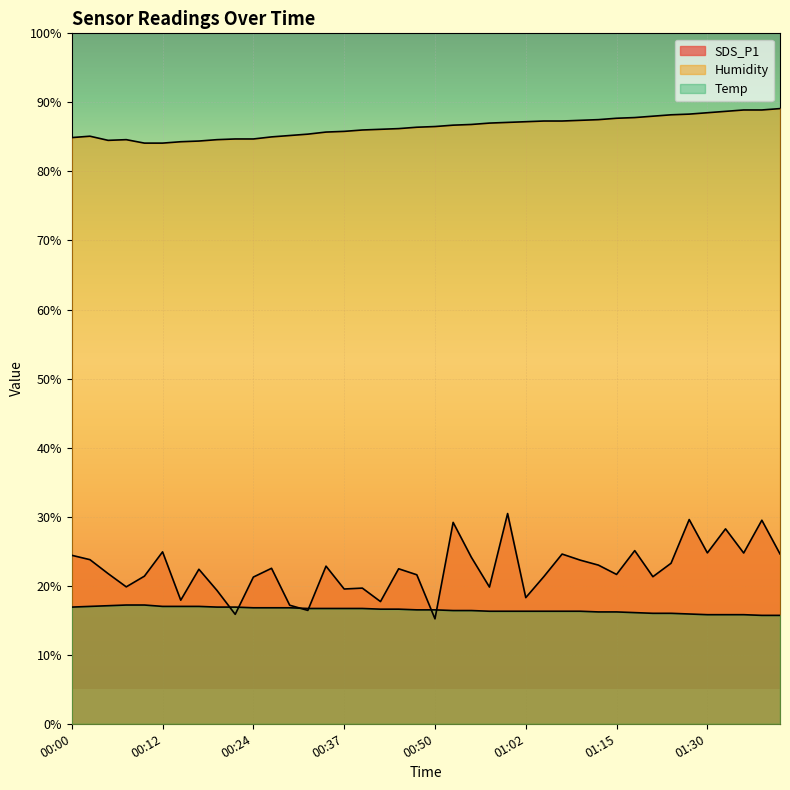

Rank the series by their maximum value, from highest to lowest.

Humidity, SDS_P1, Temp